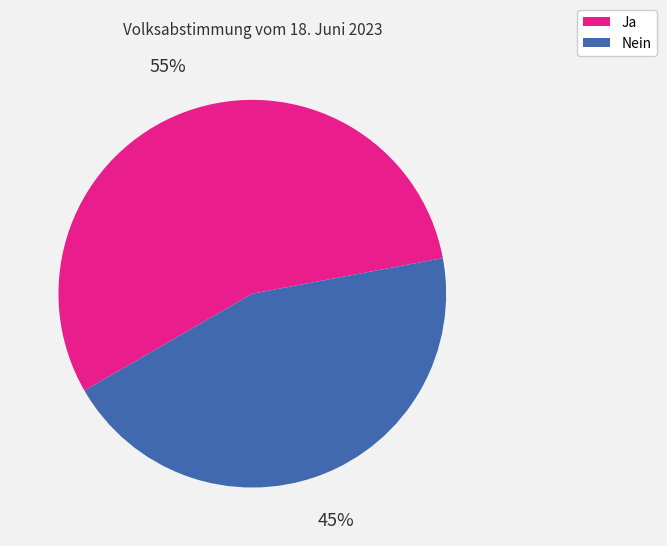

What is the ratio of the value at Ja to the value at Nein?

1.2